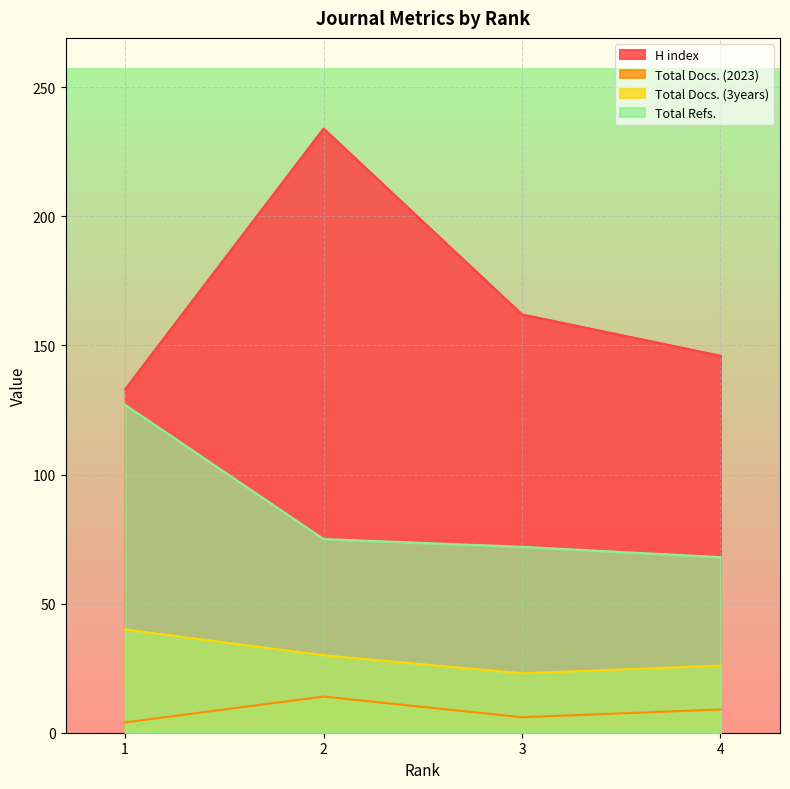

True or false: Total Docs. (2023) has more than 2 interior local peaks.

False